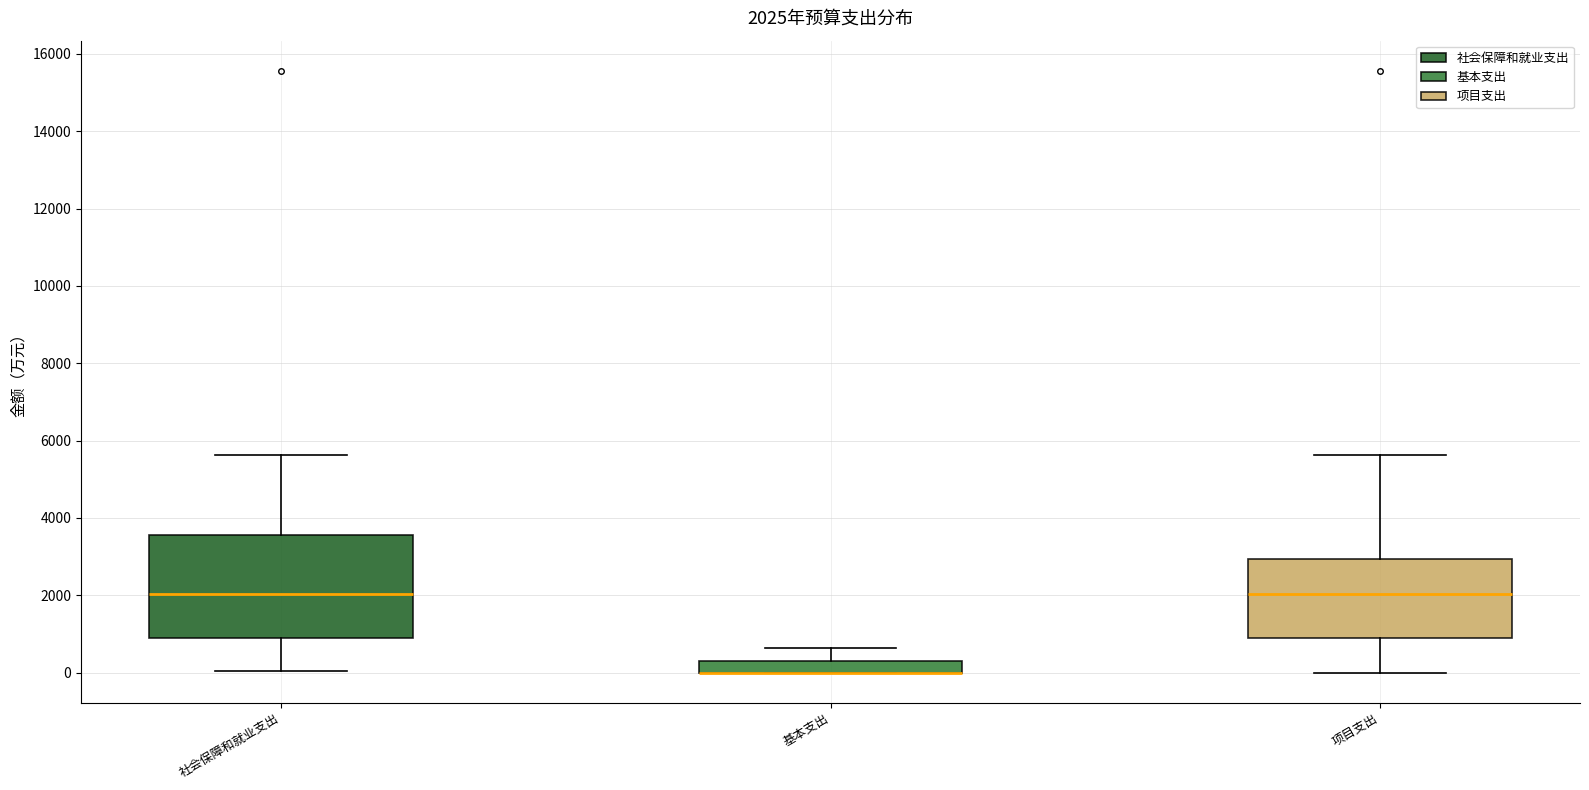

Which box is the tallest, from its lower edge to its upper edge?

社会保障和就业支出